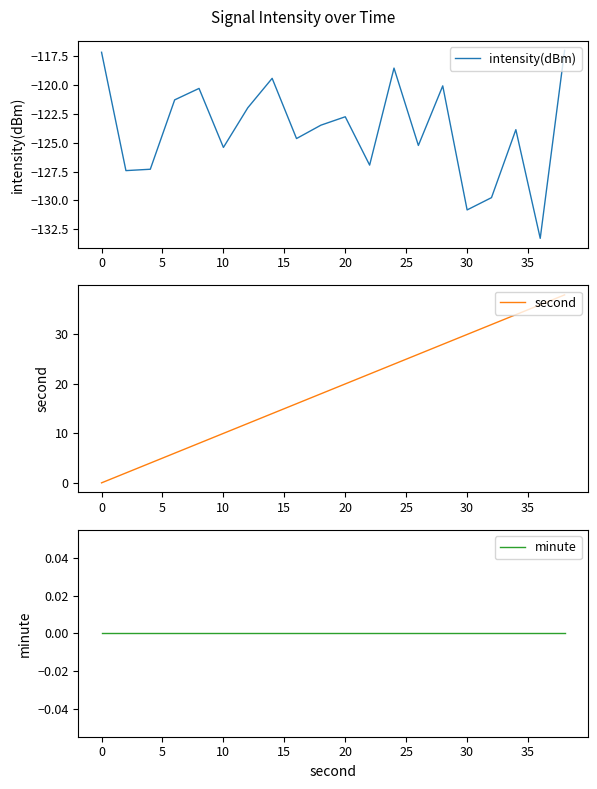

Reading left to right, transcribe all the data shown in this chart.

intensity(dBm): -117.1	-127.4	-127.3	-121.3	-120.3	-125.4	-122.0	-119.4	-124.6	-123.5	-122.7	-126.9	-118.5	-125.2	-120.1	-130.8	-129.8	-123.9	-133.3	-117.0
second: 0.0	2.0	4.0	6.0	8.0	10.0	12.0	14.0	16.0	18.0	20.0	22.0	24.0	26.0	28.0	30.0	32.0	34.0	36.0	38.0
minute: 0.0	0.0	0.0	0.0	0.0	0.0	0.0	0.0	0.0	0.0	0.0	0.0	0.0	0.0	0.0	0.0	0.0	0.0	0.0	0.0